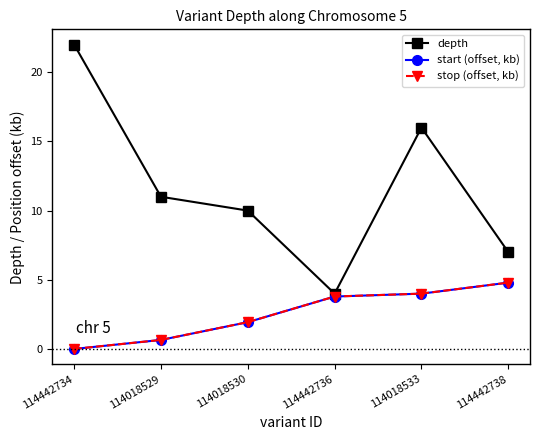

Rank the series at 114018530 from lowest to highest value.

start (offset, kb), stop (offset, kb), depth